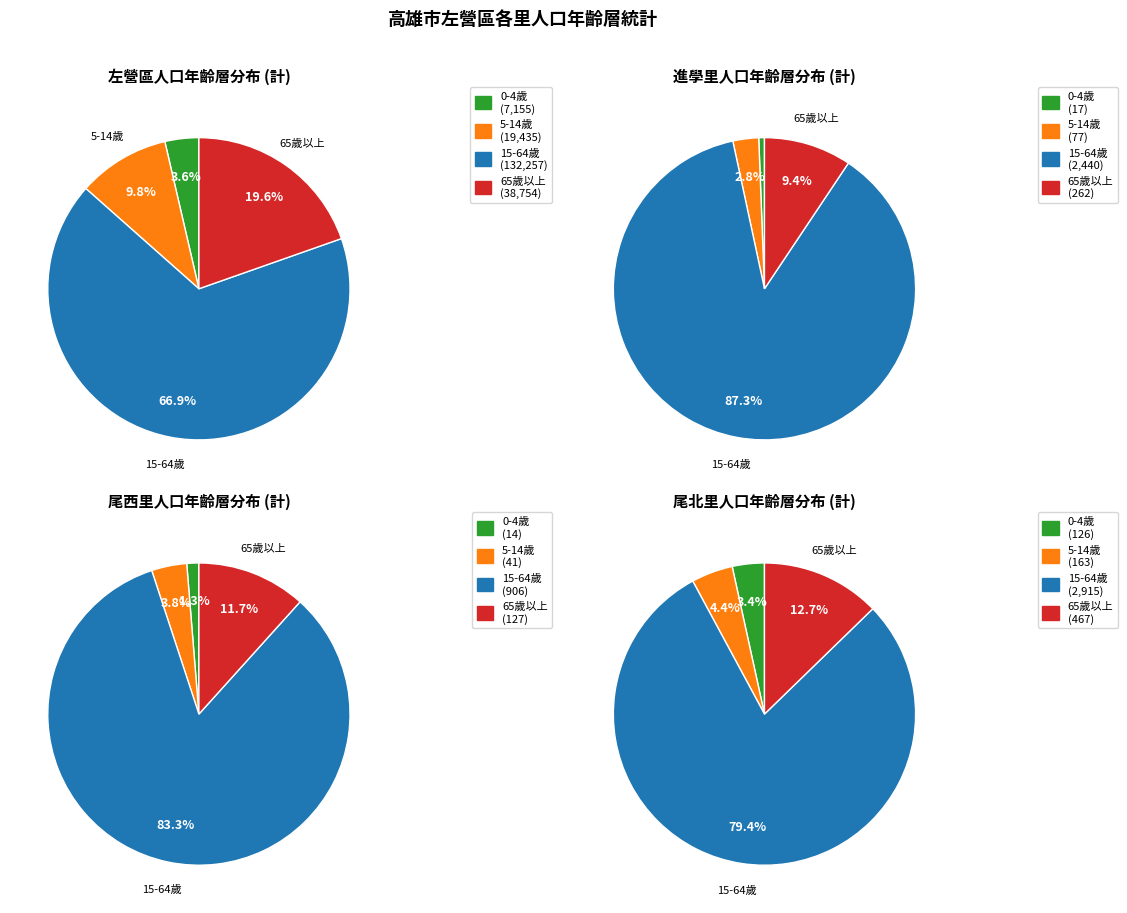

Combined, do 尾西里 and 進學里 account for over 50%?

No